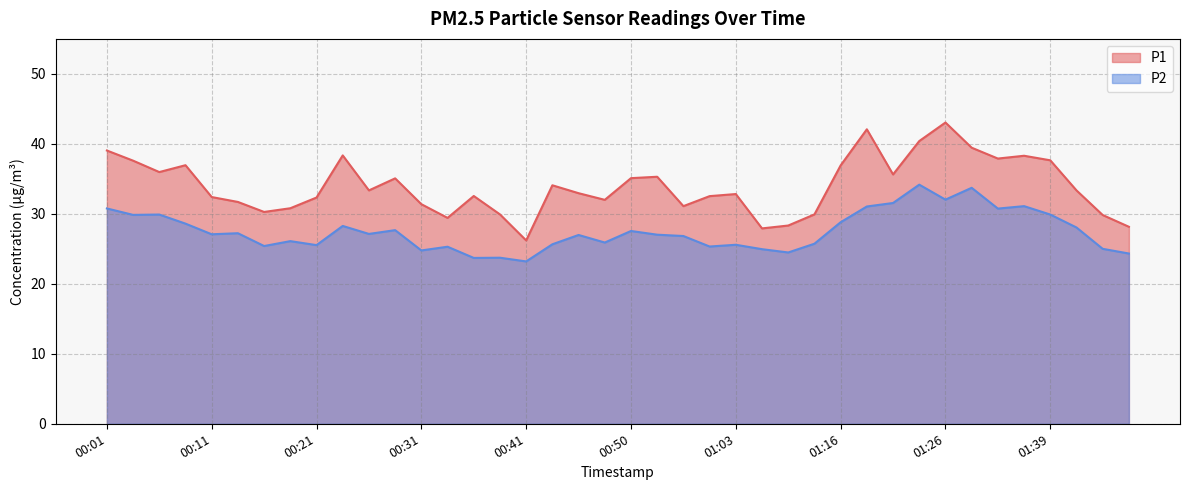

Which series has the widest spread of values?

P1